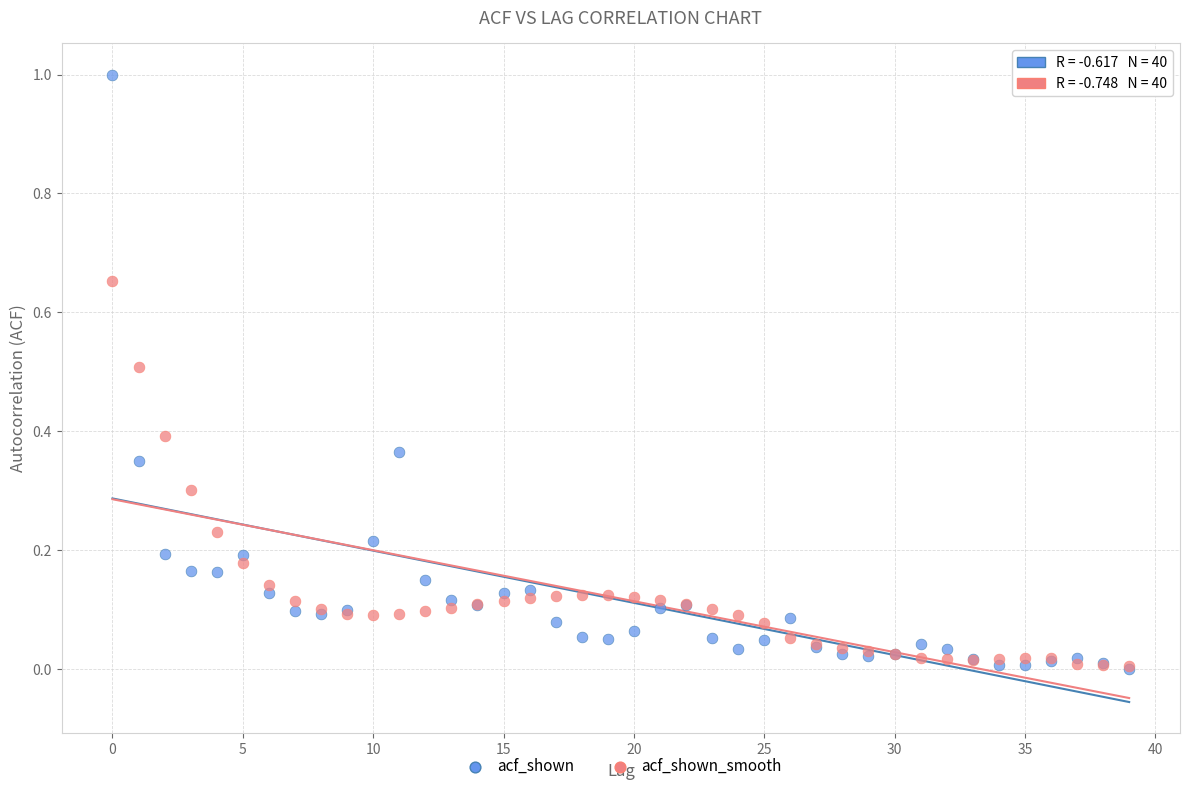

What are all the series names shown in the legend?

acf_shown, acf_shown_smooth